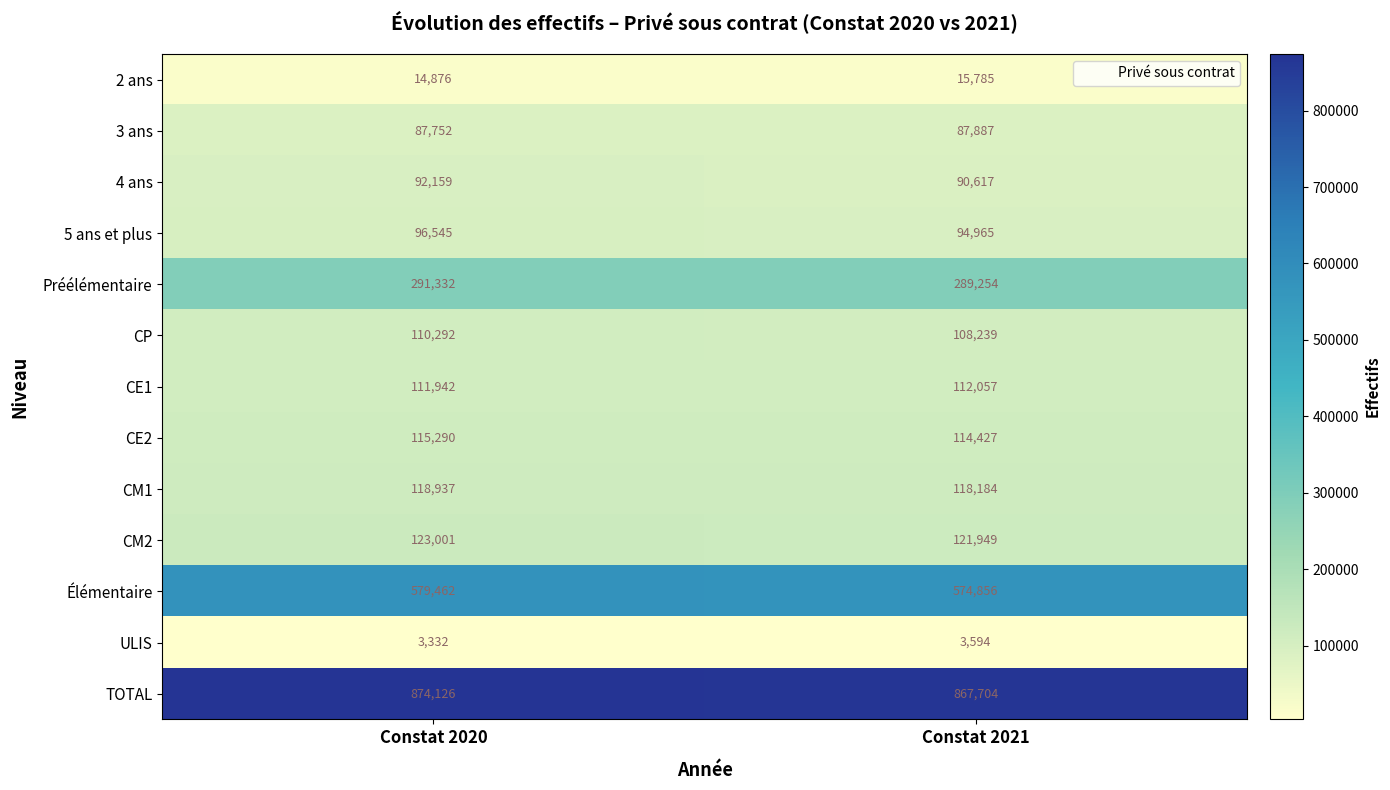

Read the ULIS value at Constat 2020, to the nearest 10.

3330